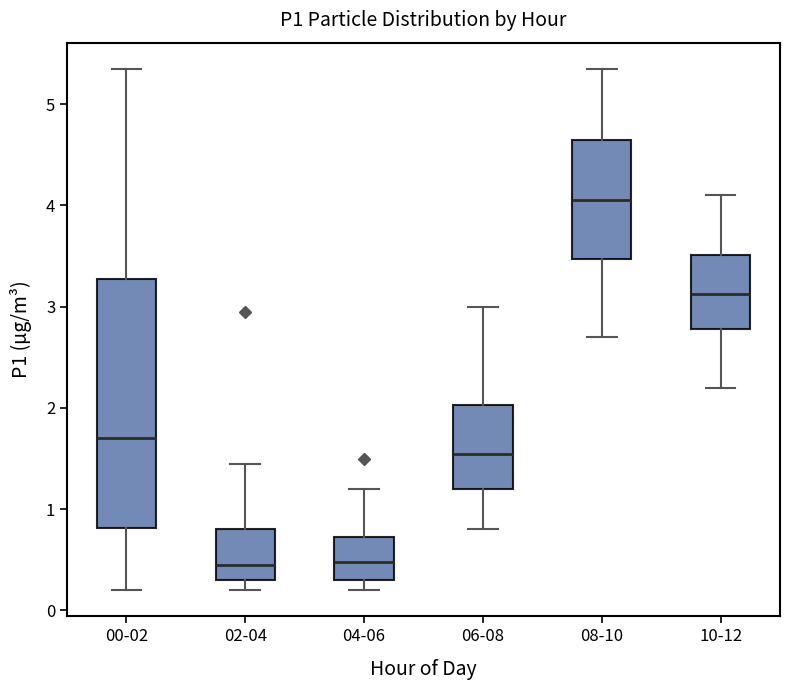

Reading left to right, read every box against the y-axis: the position of its median line, the range the box covers, and the ends of its whiskers. The values are not printed on the chart, so give them approximately, as read against the axis.

00-02: median 1.7, box 0.8 to 3.3, whiskers 0.2 to 5.4
02-04: median 0.5, box 0.3 to 0.8, whiskers 0.2 to 1.5
04-06: median 0.5, box 0.3 to 0.7, whiskers 0.2 to 1.2
06-08: median 1.6, box 1.2 to 2.0, whiskers 0.8 to 3.0
08-10: median 4.1, box 3.5 to 4.7, whiskers 2.7 to 5.4
10-12: median 3.1, box 2.8 to 3.5, whiskers 2.2 to 4.1